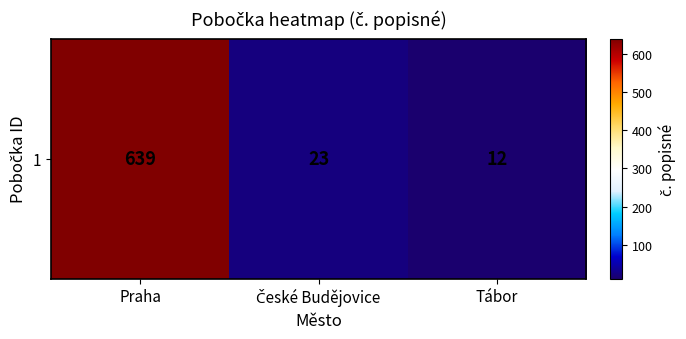

What is the average value?

225